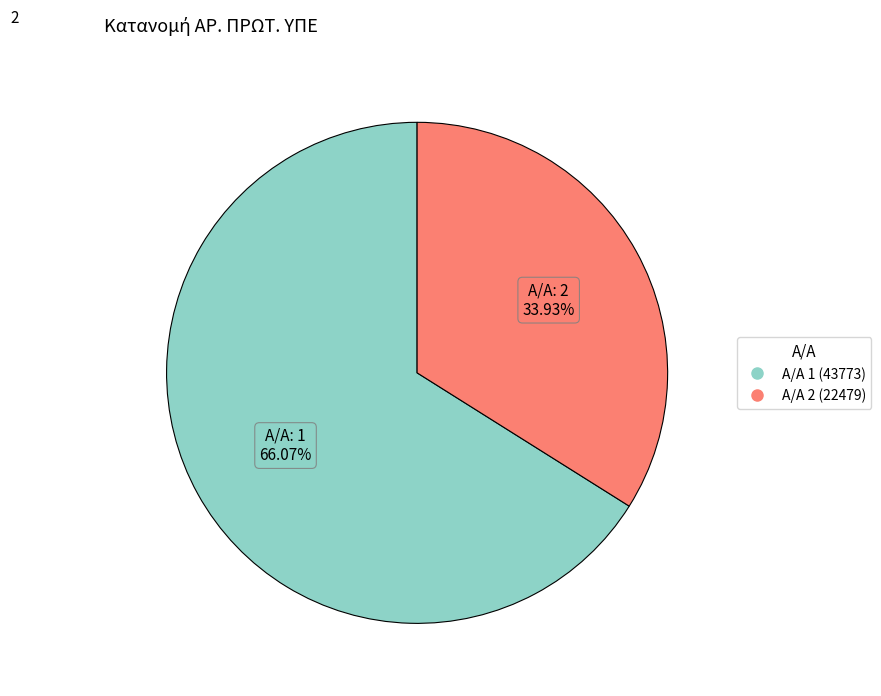

Is there any slice that represents more than half of the pie?

Yes